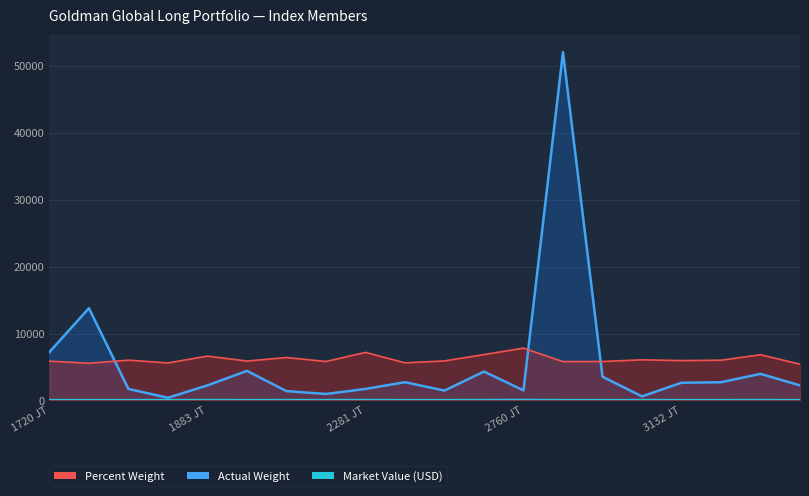

Is it true that Percent Weight (scaled) equals 7885.3 at 13?

False